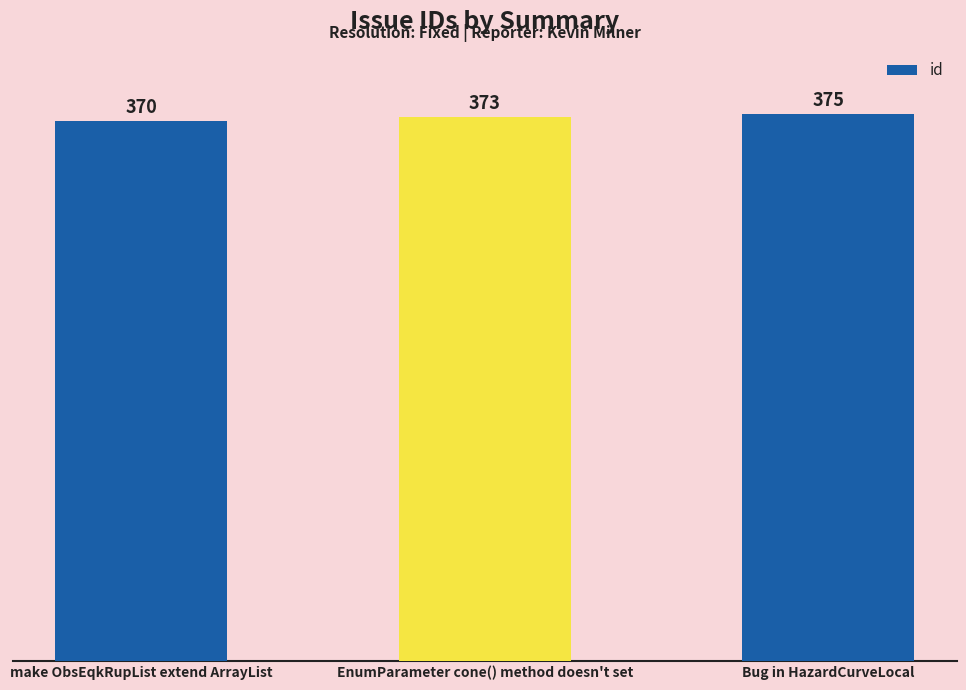

What is the change in value from EnumParameter cone() method doesn't set to Bug in HazardCurveLocal?

+2